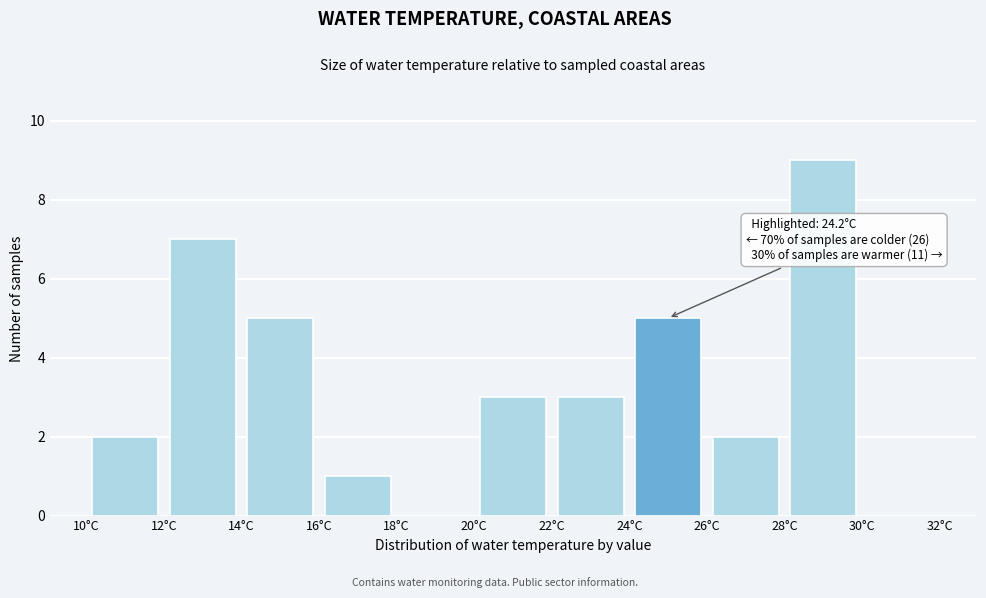

Which range on the x-axis has the tallest bar?

28 to 30